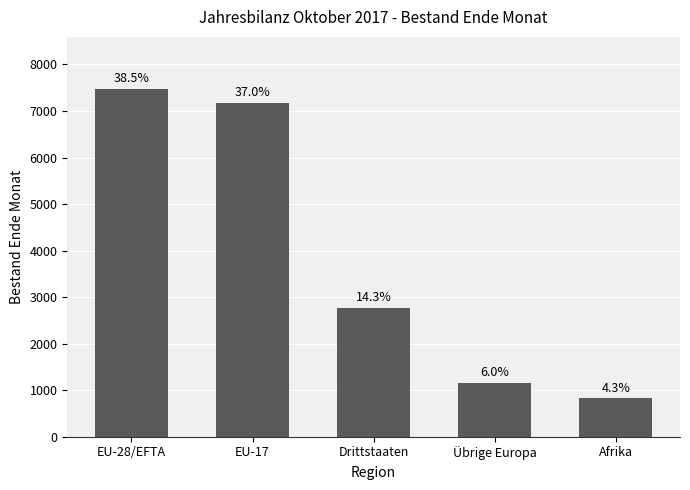

What value does the data have at Übrige Europa?

1163